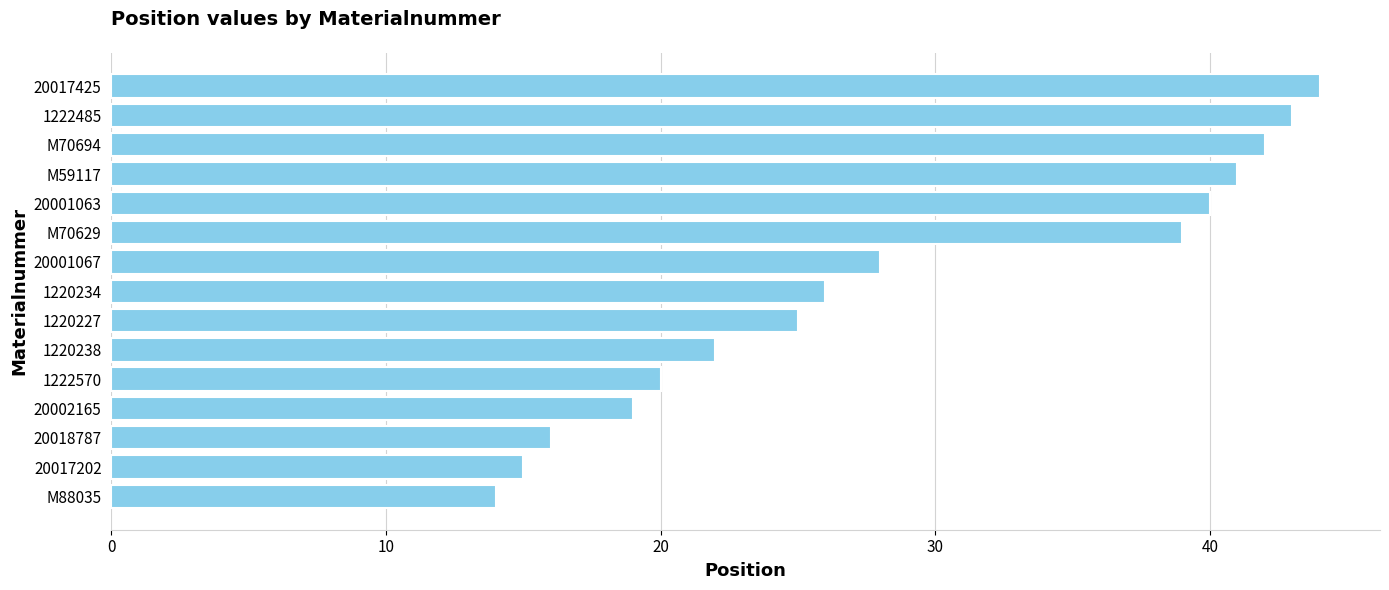

What is the average value?

29